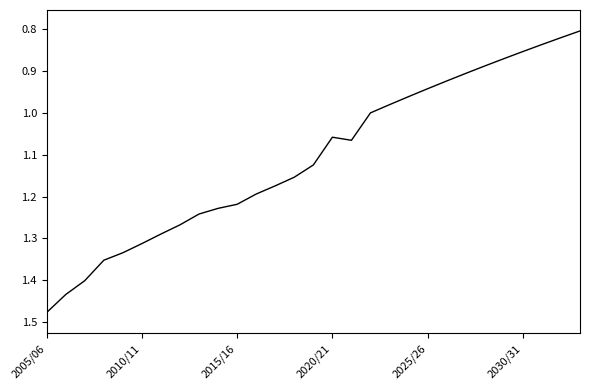

What is the difference between the maximum and minimum values?

0.7